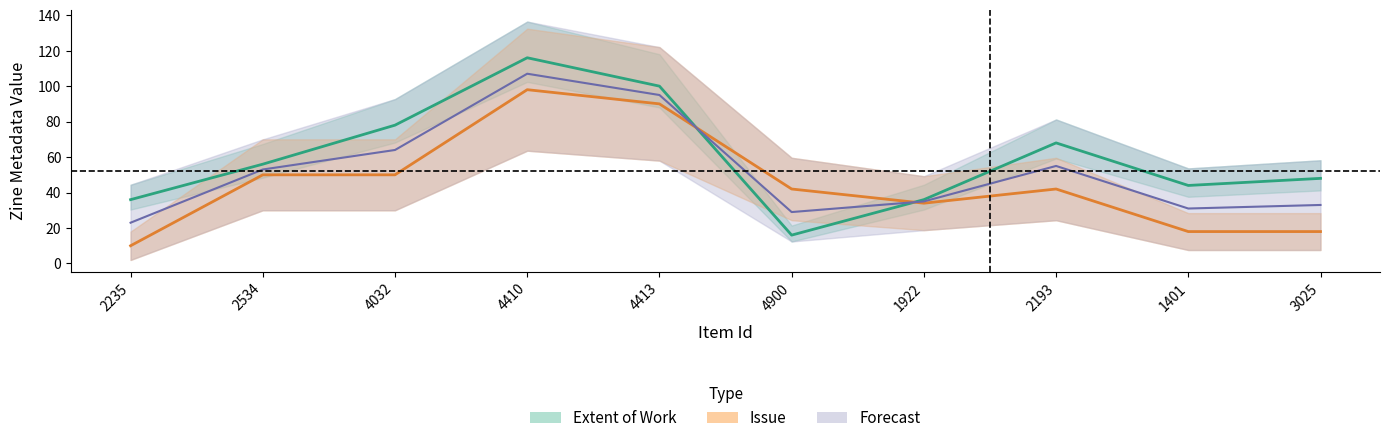

At which category is the sum across all series the highest?

4410